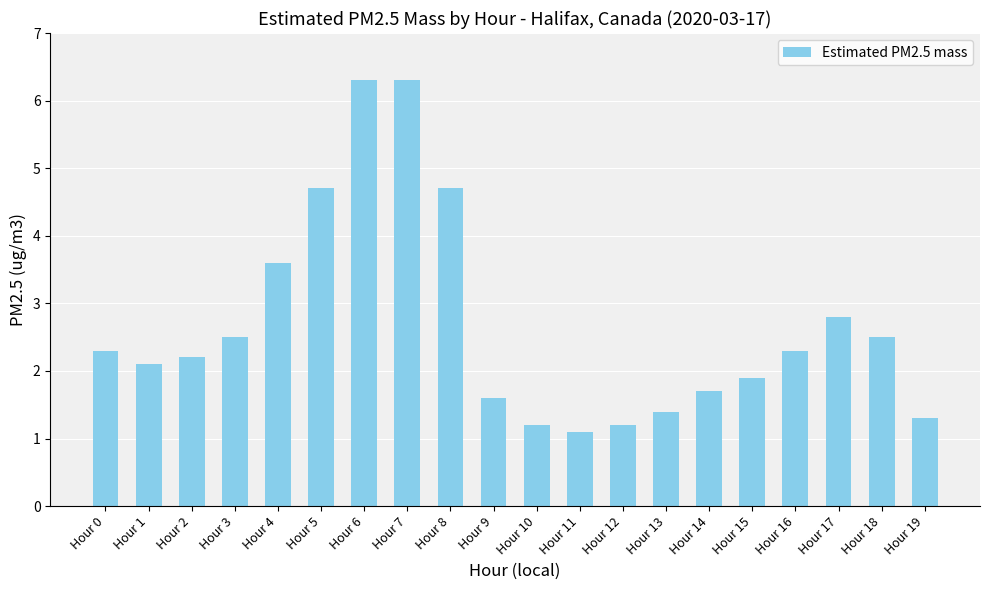

Which has a higher value, Hour 19 or Hour 2?

Hour 2